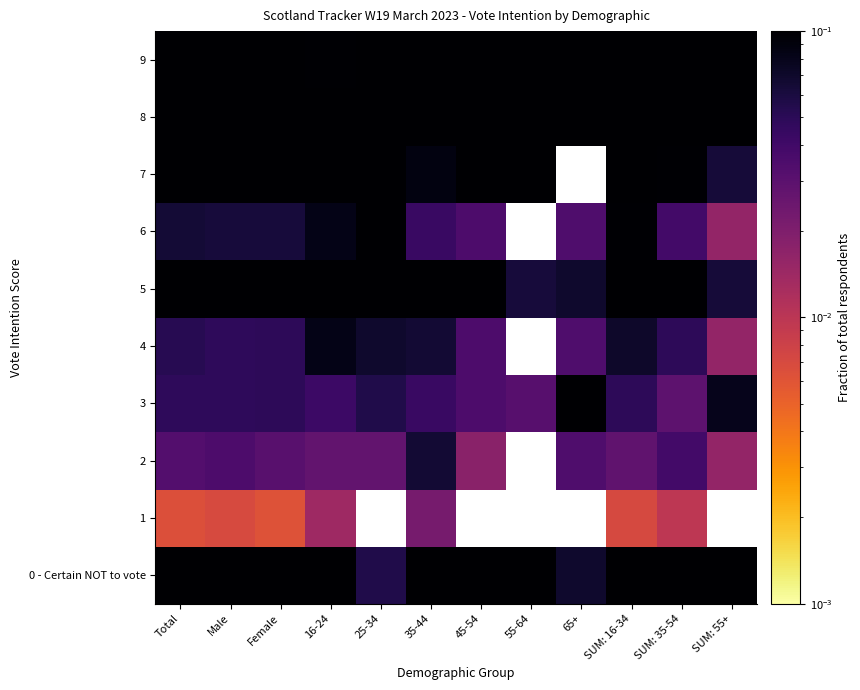

What is the sum of all 0 - Certain NOT to vote values?

1.8